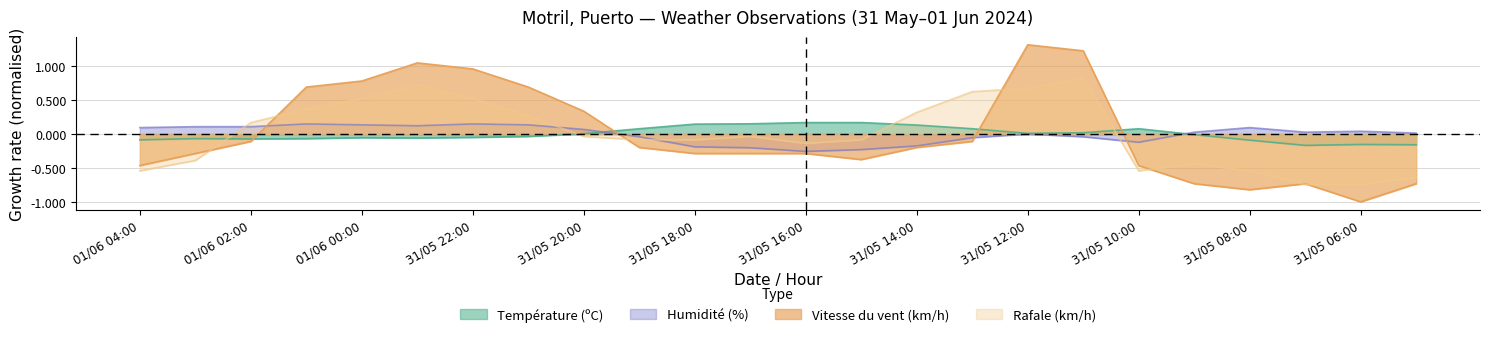

Rank the series at 01/06 04:00 from lowest to highest value.

Rafale (km/h), Vitesse du vent (km/h), Température (ºC), Humidité (%)